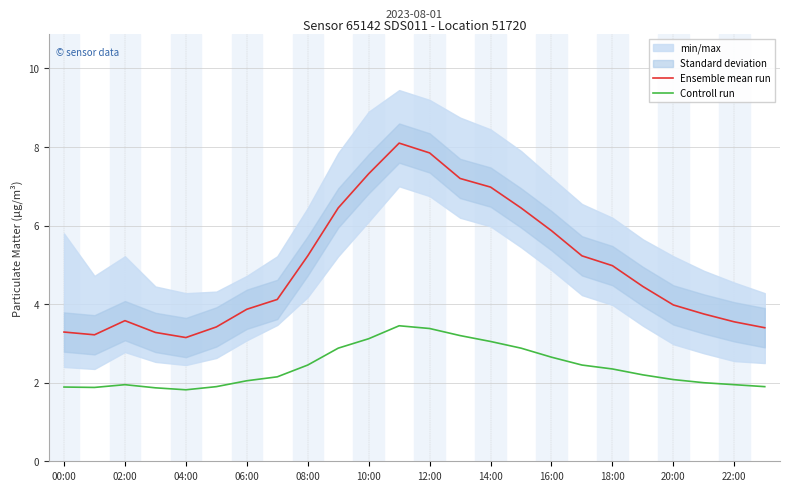

Does the chart have visible grid lines?

Yes